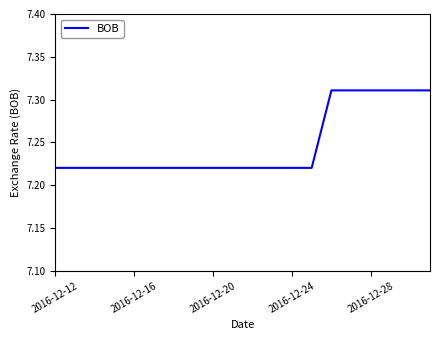

Reading right to left, transcribe all the data shown in this chart.

7.3	7.3	7.3	7.3	7.3	7.3	7.2	7.2	7.2	7.2	7.2	7.2	7.2	7.2	7.2	7.2	7.2	7.2	7.2	7.2